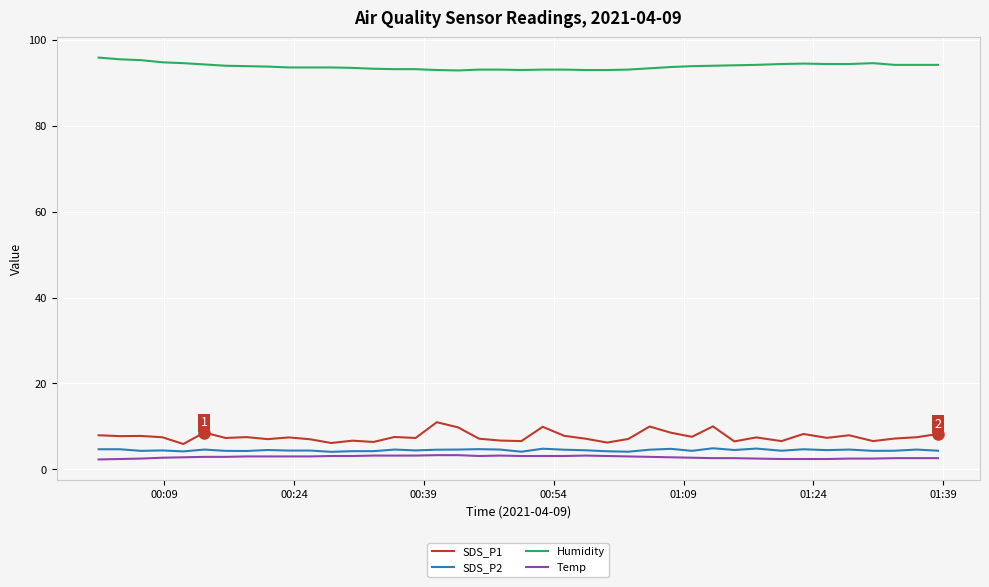

Which series has the largest total across all categories?

Humidity